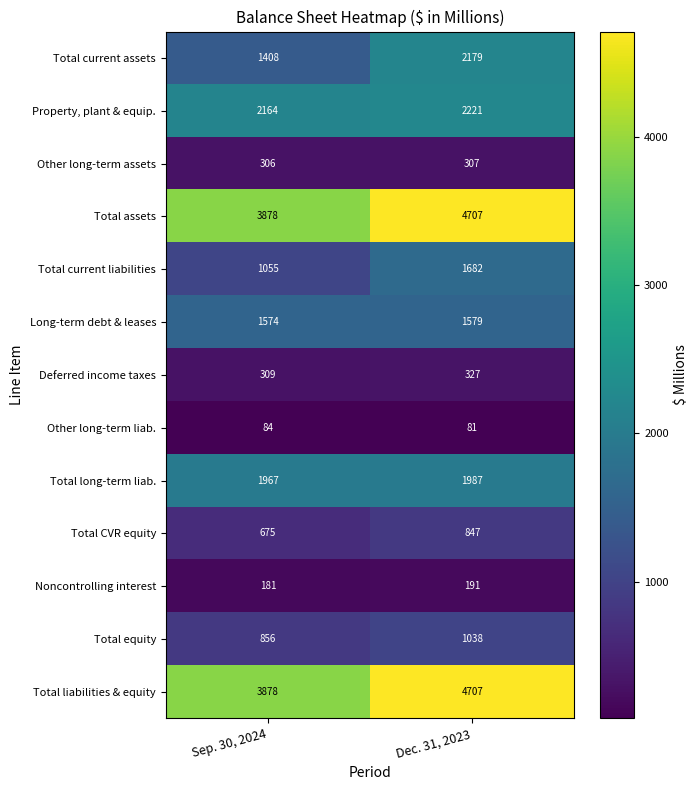

At which category is the sum across all series the highest?

Dec. 31, 2023